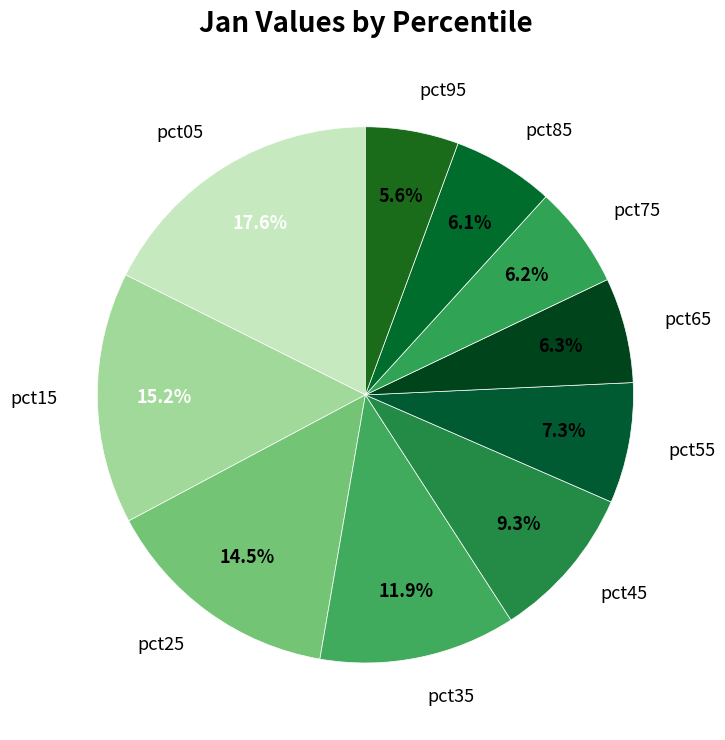

Between pct45 and pct35, which is larger?

pct35